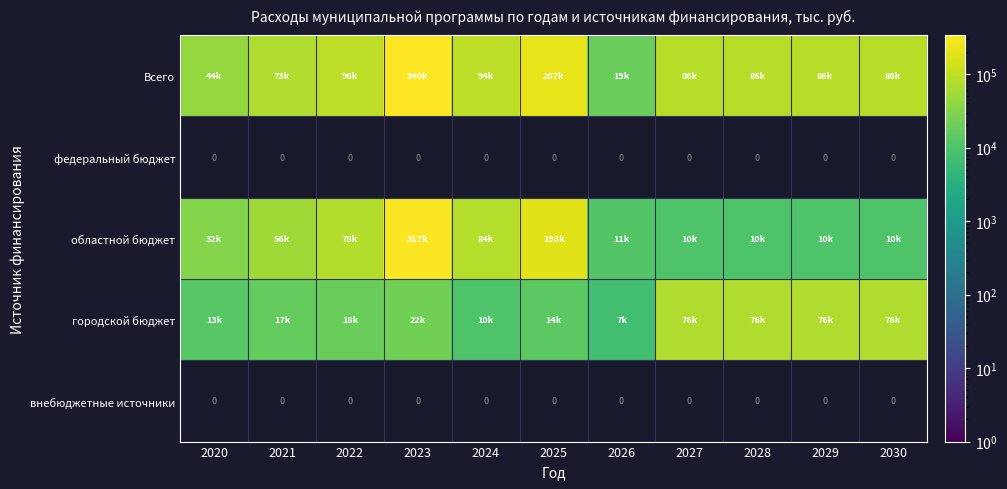

The value of Всего at 2024 is 34647.9. True or false?

False